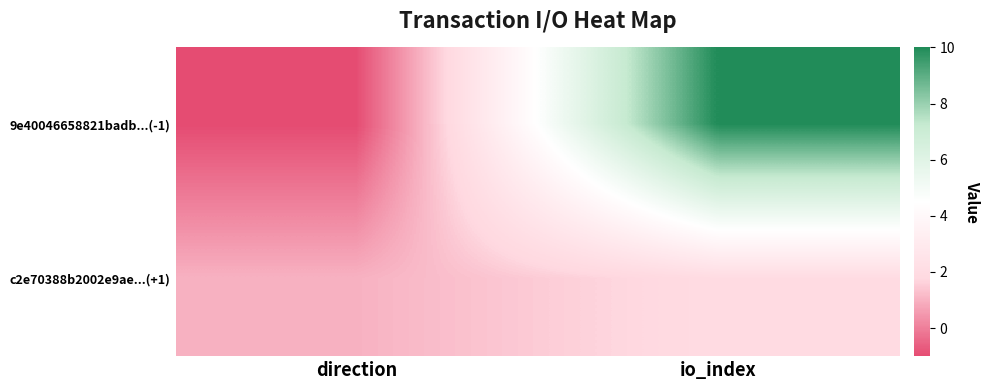

Reading left to right, list all the values displayed in this chart.

9e40046658821badb...(-1): direction=-1	io_index=10
c2e70388b2002e9ae...(+1): direction=1	io_index=2